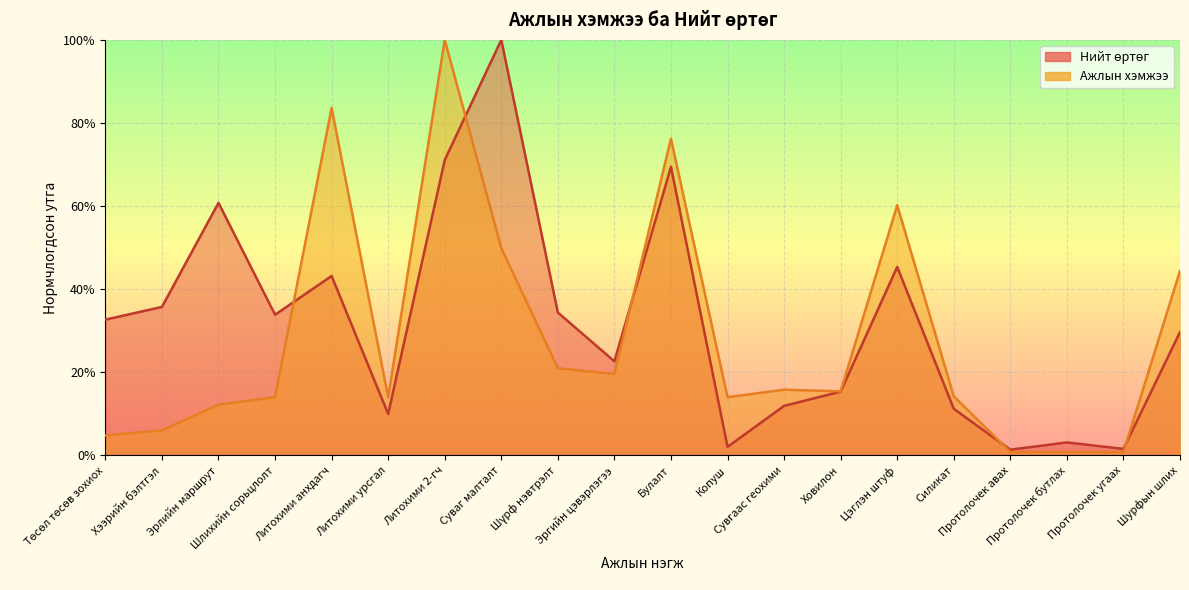

Between which two adjacent categories do Ажлын хэмжээ and Нийт өртөг first intersect?

Шлихийн сорьцлолт and Литохими анхдагч